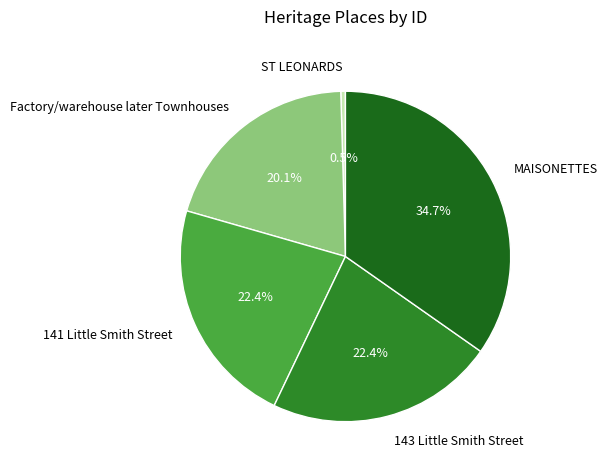

To the nearest percent, what is the combined percentage of ST LEONARDS and Factory/warehouse later Townhouses?

21%